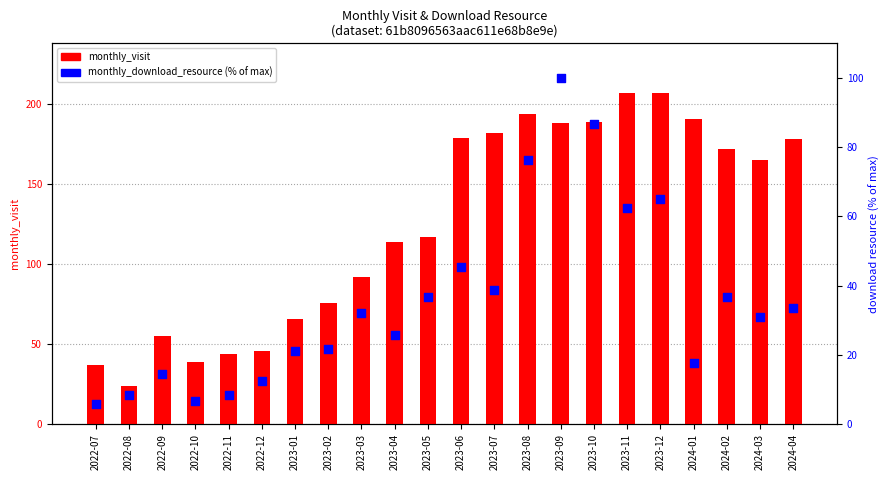

Which series reaches the maximum Y coordinate?

monthly_visit